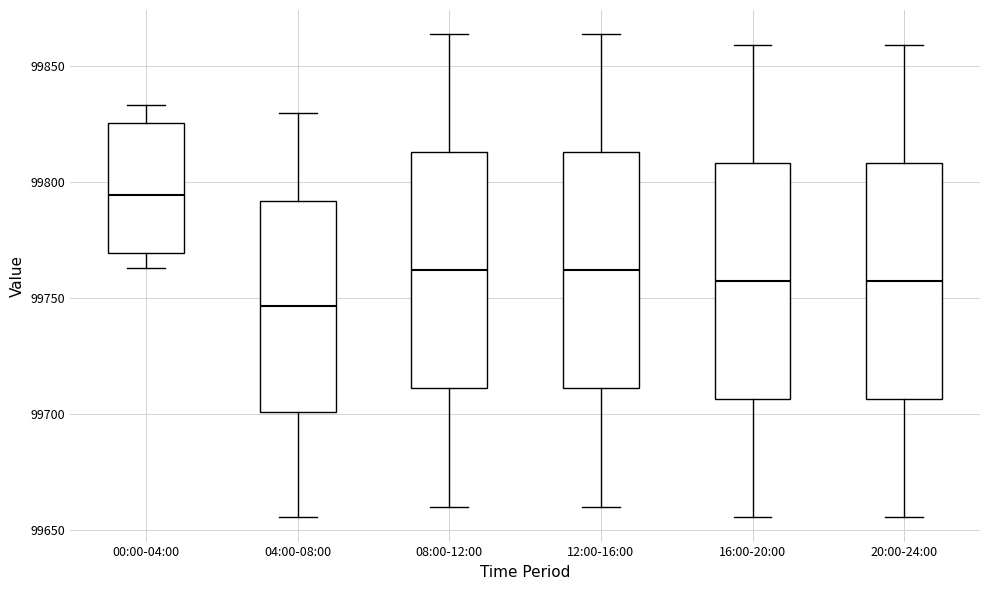

Reading left to right, read every box against the y-axis: the position of its median line, the range the box covers, and the ends of its whiskers. The values are not printed on the chart, so give them approximately, as read against the axis.

00:00-04:00: median 99795, box 99770 to 99825, whiskers 99765 to 99835
04:00-08:00: median 99745, box 99700 to 99790, whiskers 99655 to 99830
08:00-12:00: median 99760, box 99710 to 99815, whiskers 99660 to 99865
12:00-16:00: median 99760, box 99710 to 99815, whiskers 99660 to 99865
16:00-20:00: median 99755, box 99705 to 99810, whiskers 99655 to 99860
20:00-24:00: median 99755, box 99705 to 99810, whiskers 99655 to 99860